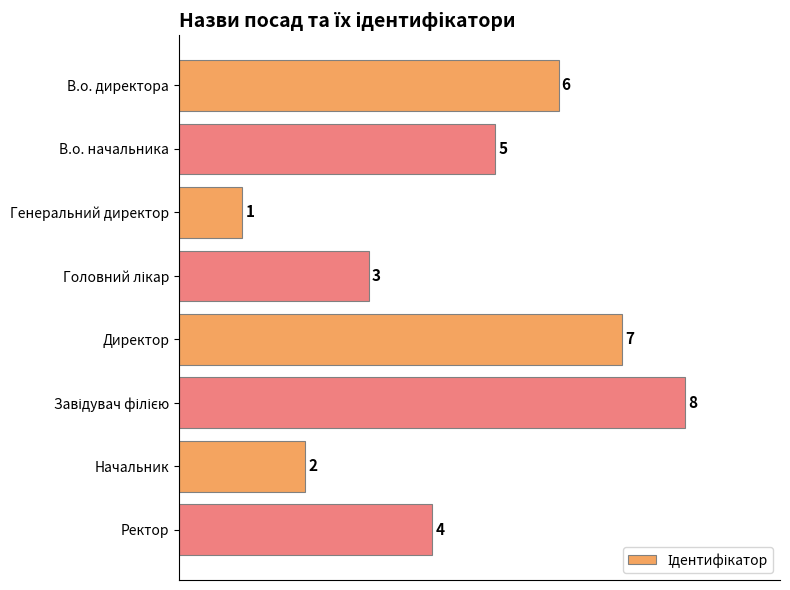

Is it true that the value at В.о. начальника is 7?

False